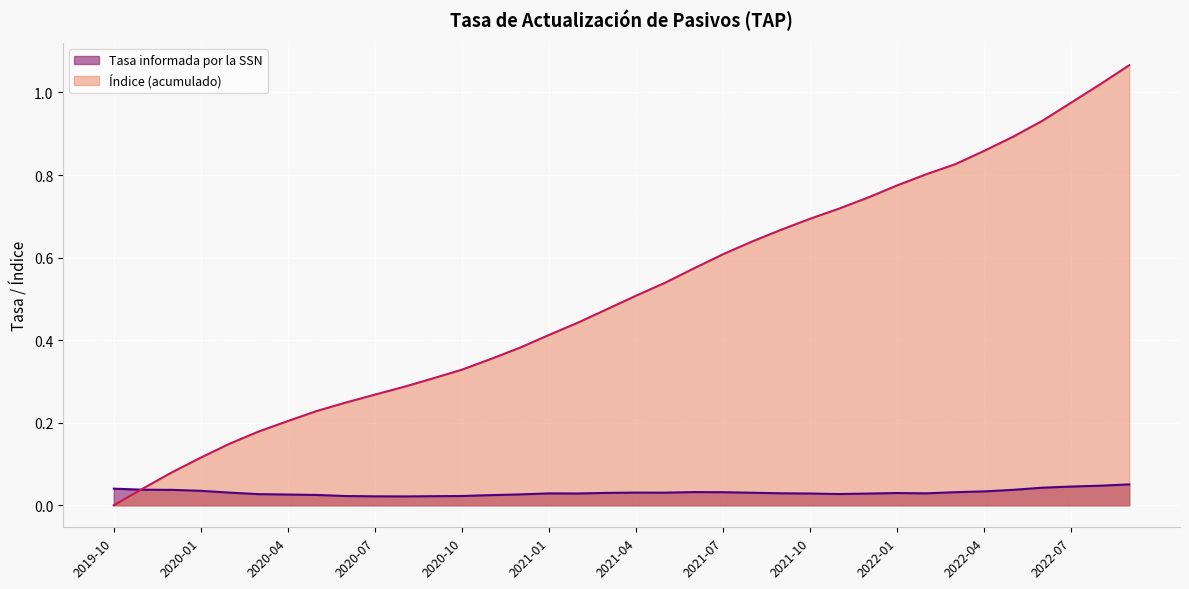

Reading left to right, what are all the values shown in this chart?

Tasa informada por la SSN: 0.0	0.0	0.0	0.0	0.0	0.0	0.0	0.0	0.0	0.0	0.0	0.0	0.0	0.0	0.0	0.0	0.0	0.0	0.0	0.0	0.0	0.0	0.0	0.0	0.0	0.0	0.0	0.0	0.0	0.0	0.0	0.0	0.0	0.0	0.0	0.1
Índice (acumulado): 0.0	0.0	0.1	0.1	0.1	0.2	0.2	0.2	0.2	0.3	0.3	0.3	0.3	0.4	0.4	0.4	0.4	0.5	0.5	0.5	0.6	0.6	0.6	0.7	0.7	0.7	0.7	0.8	0.8	0.8	0.9	0.9	0.9	1.0	1.0	1.1